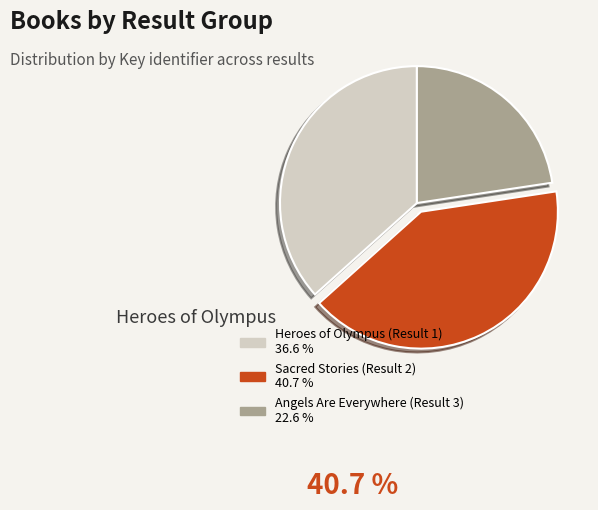

Is the sum of Sacred Stories (Result 2) and Angels Are Everywhere (Result 3) greater than half?

Yes